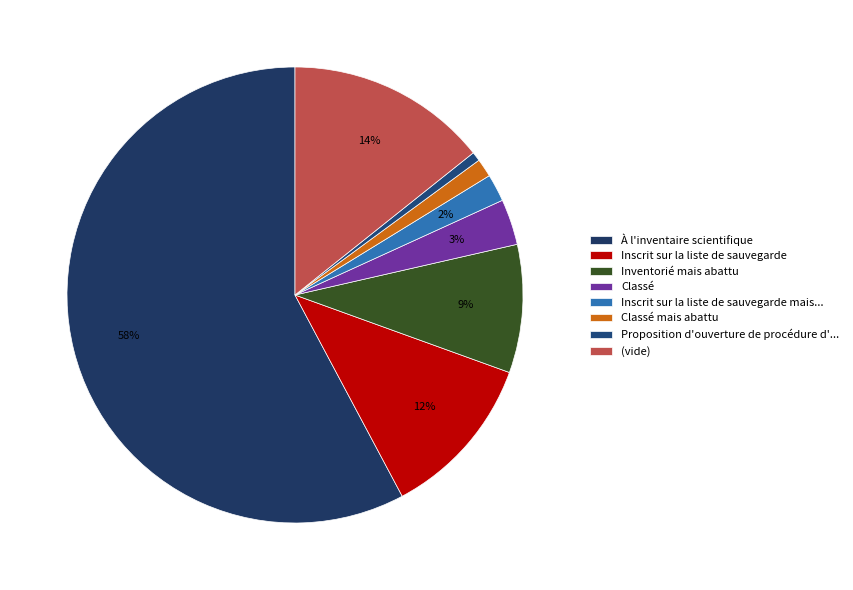

Which category has the smallest portion of the pie?

Proposition d'ouverture de procédure